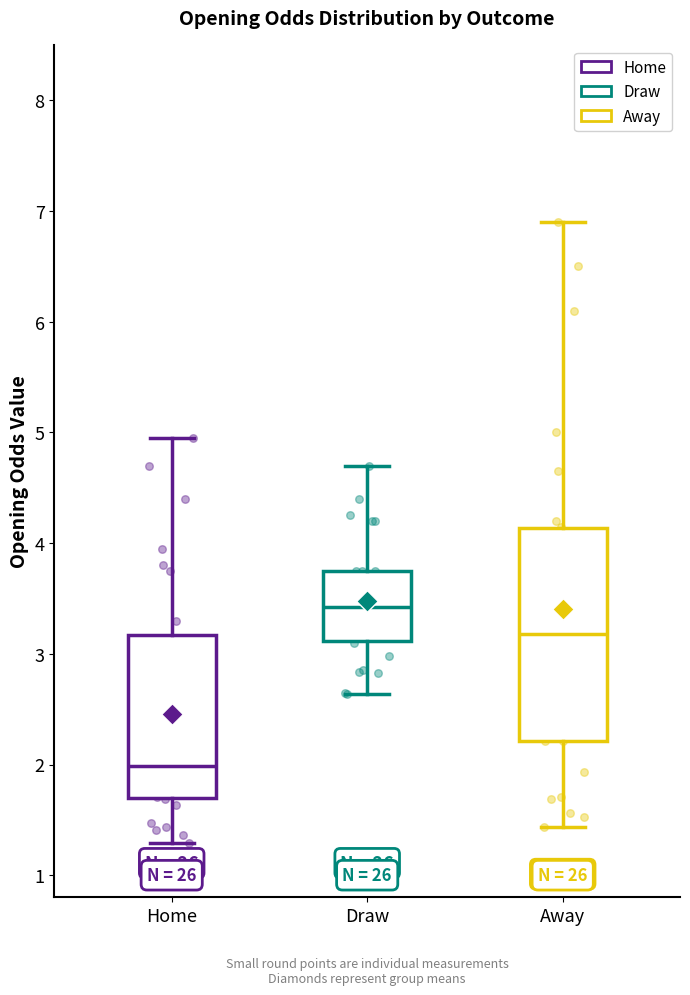

Where does the lower whisker of the box for Home end on the y-axis? The values are not printed on the chart, so give them approximately, as read against the axis.

1.3